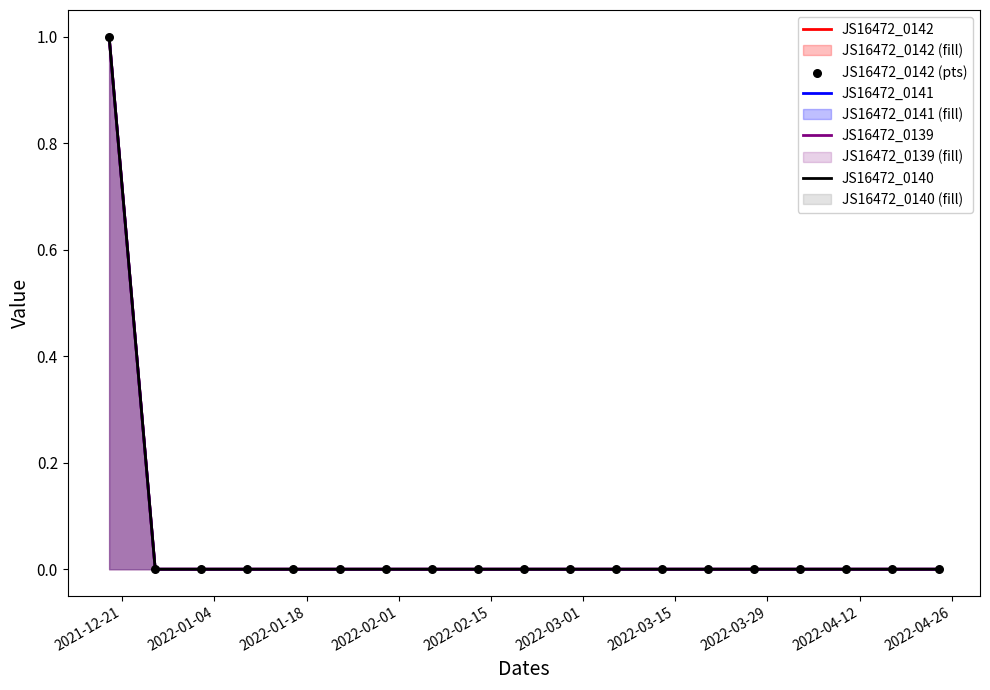

What are all the series names shown in the legend?

JS16472_0142, JS16472_0141, JS16472_0139, JS16472_0140, JS16472_0142 (pts)